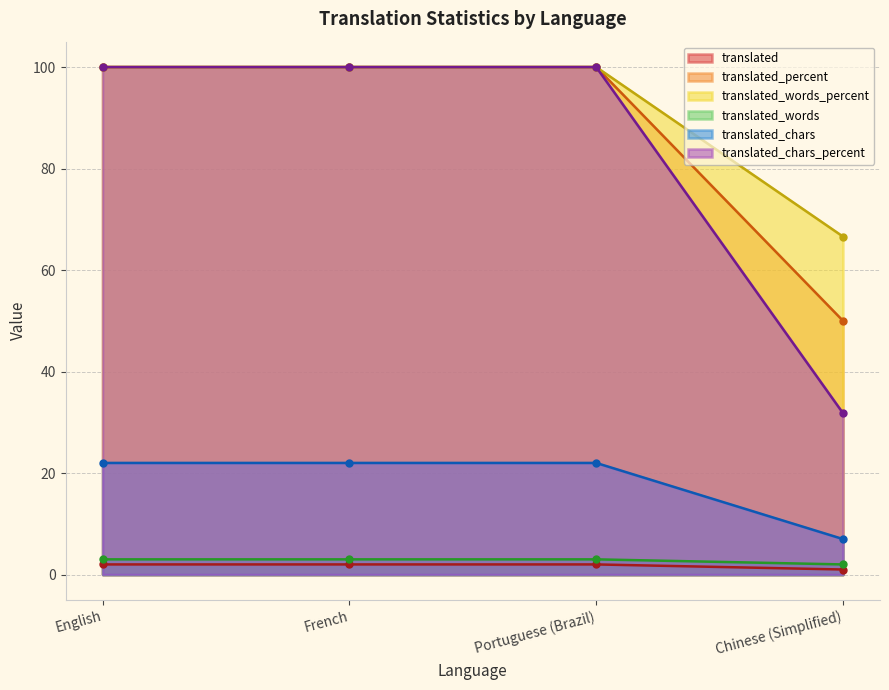

How many distinct data groups are displayed?

6